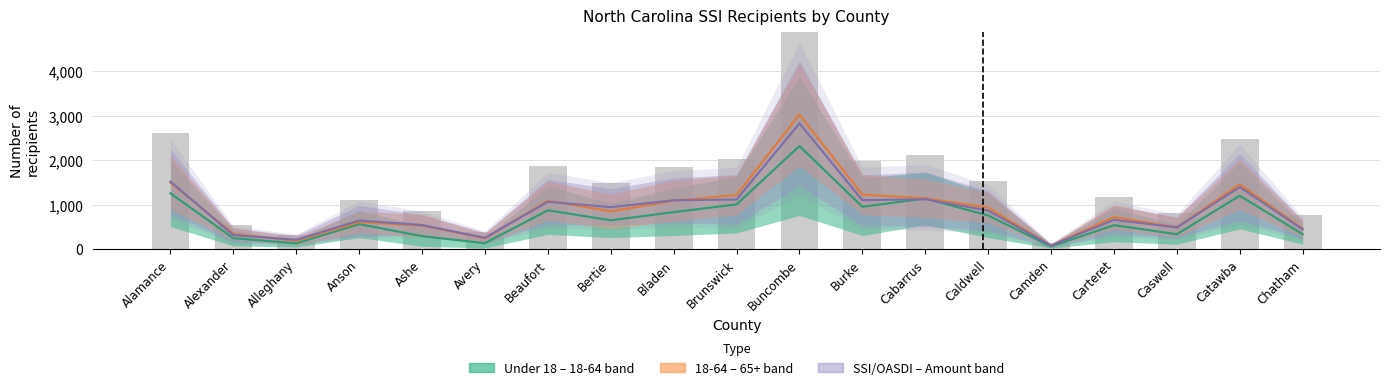

How many data points does each series have?

19